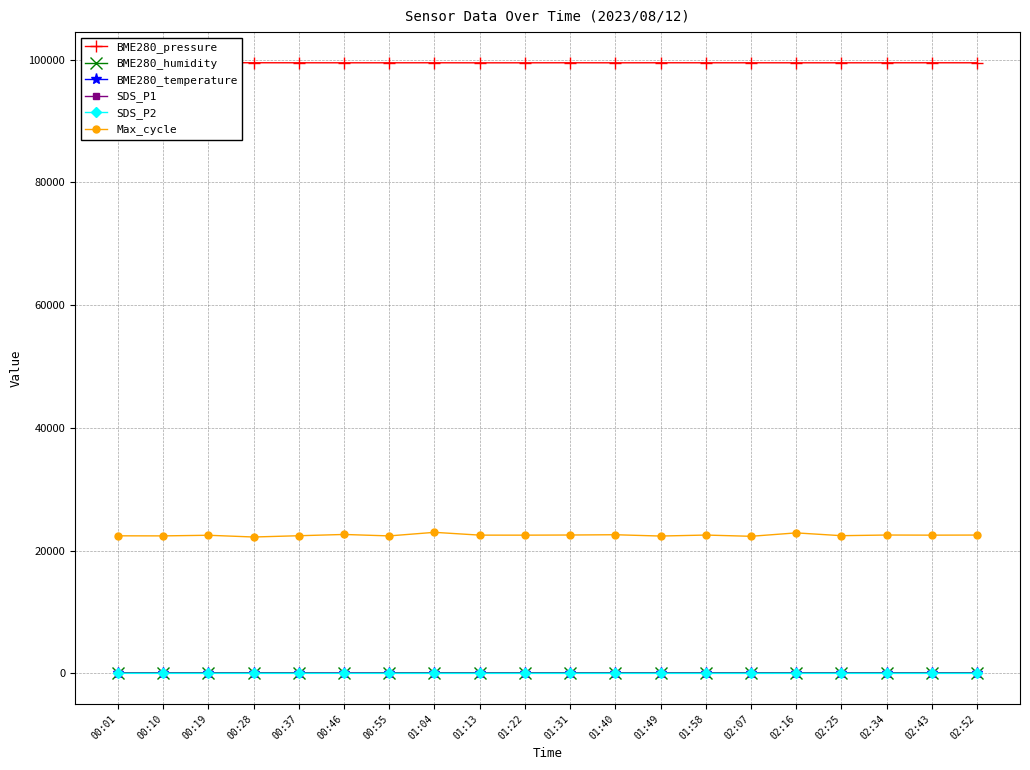

At which label does Max_cycle first exceed 22524?

00:46